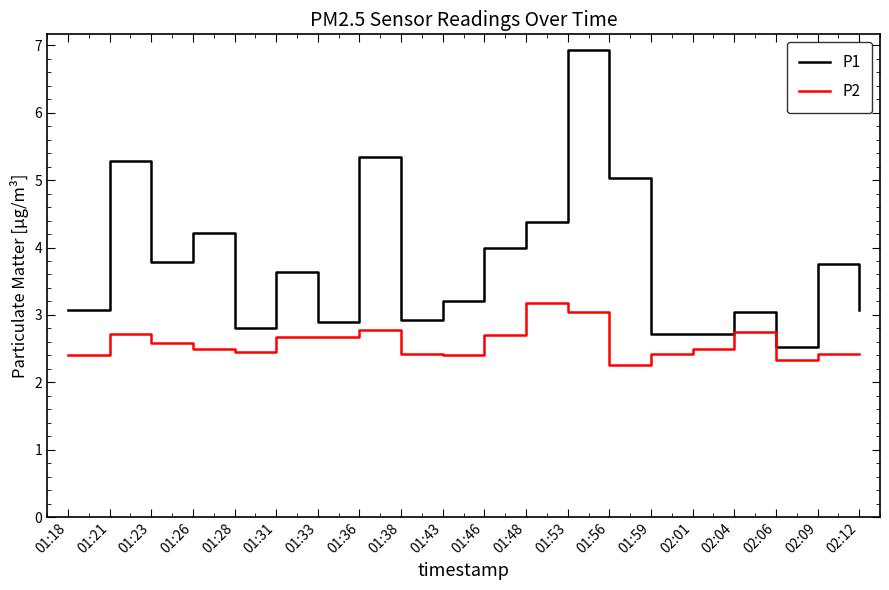

True or false: P1 has more than 1 interior local peaks.

True